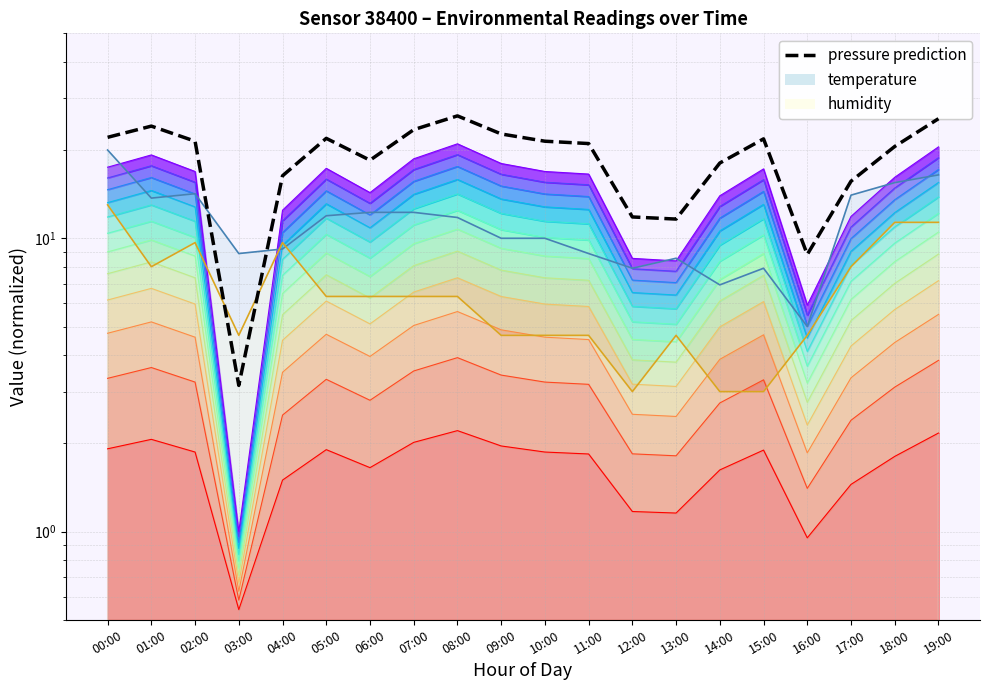

What is the label of the 18th point from the right?

02:00